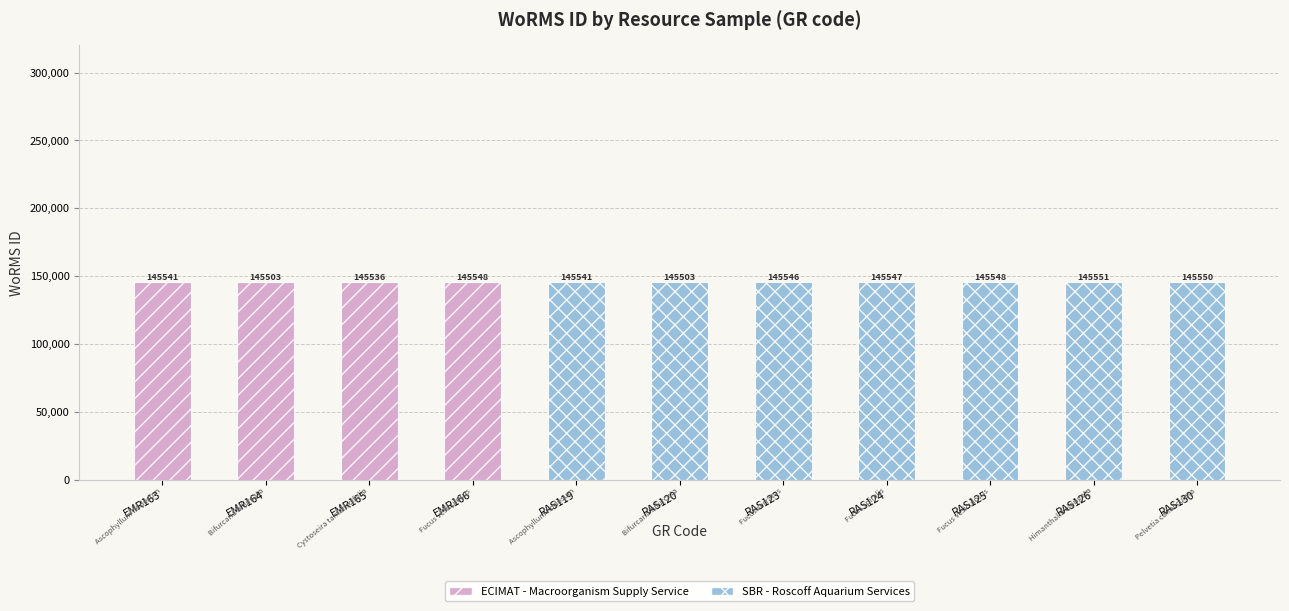

Is it true that ECIMAT - Macroorganism Supply Service equals 0 at RAS124?

True